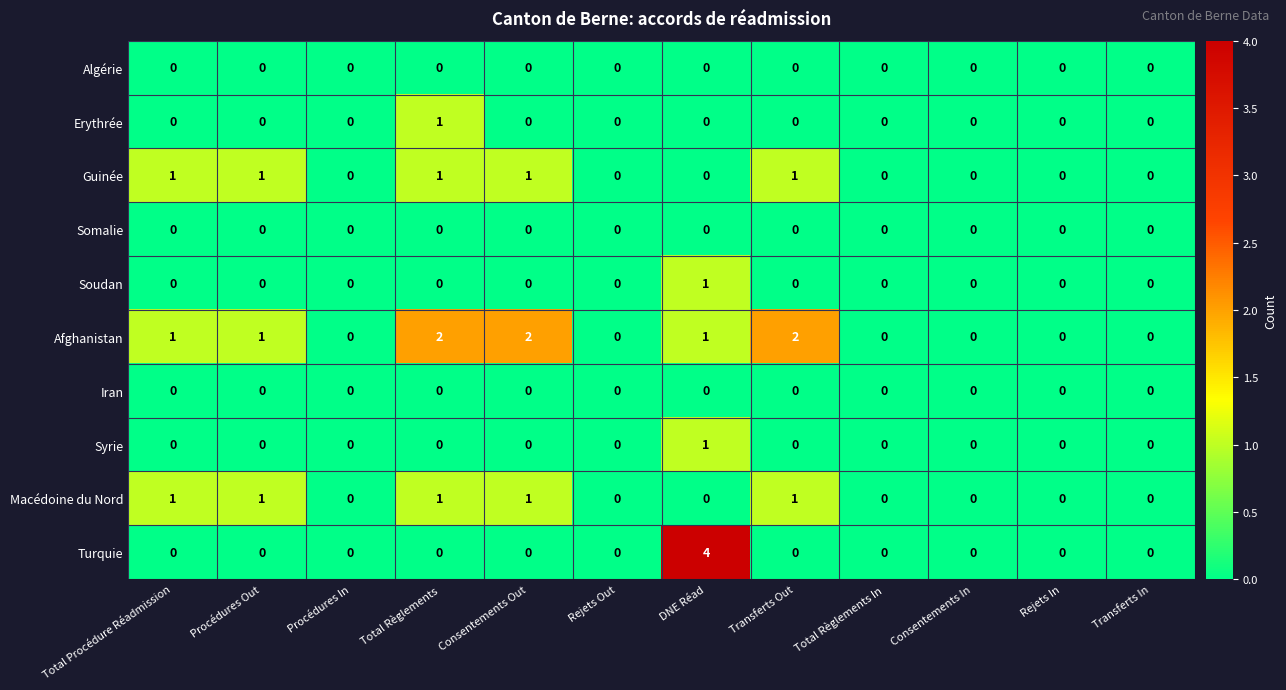

What is the maximum value shown in the chart?

4